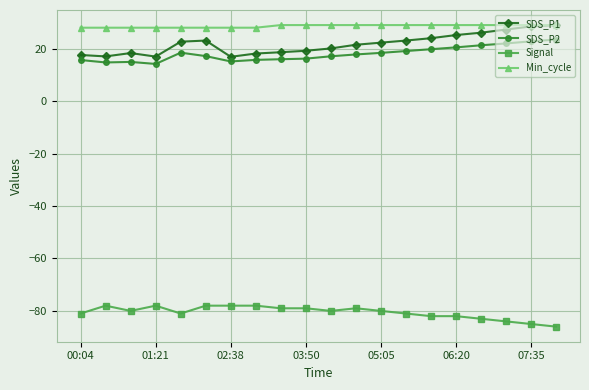

True or false: SDS_P1 and Signal cross at least once.

False